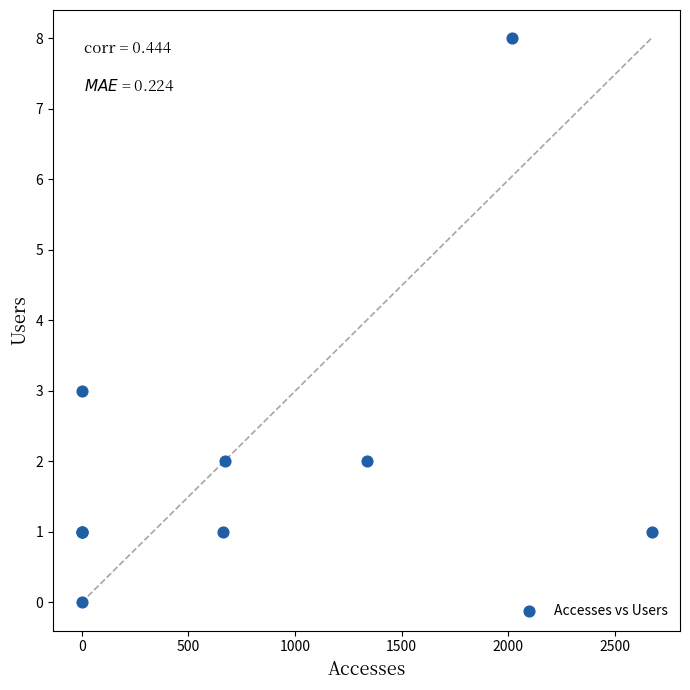

What Y value in the scatter plot is closest to 4?

3